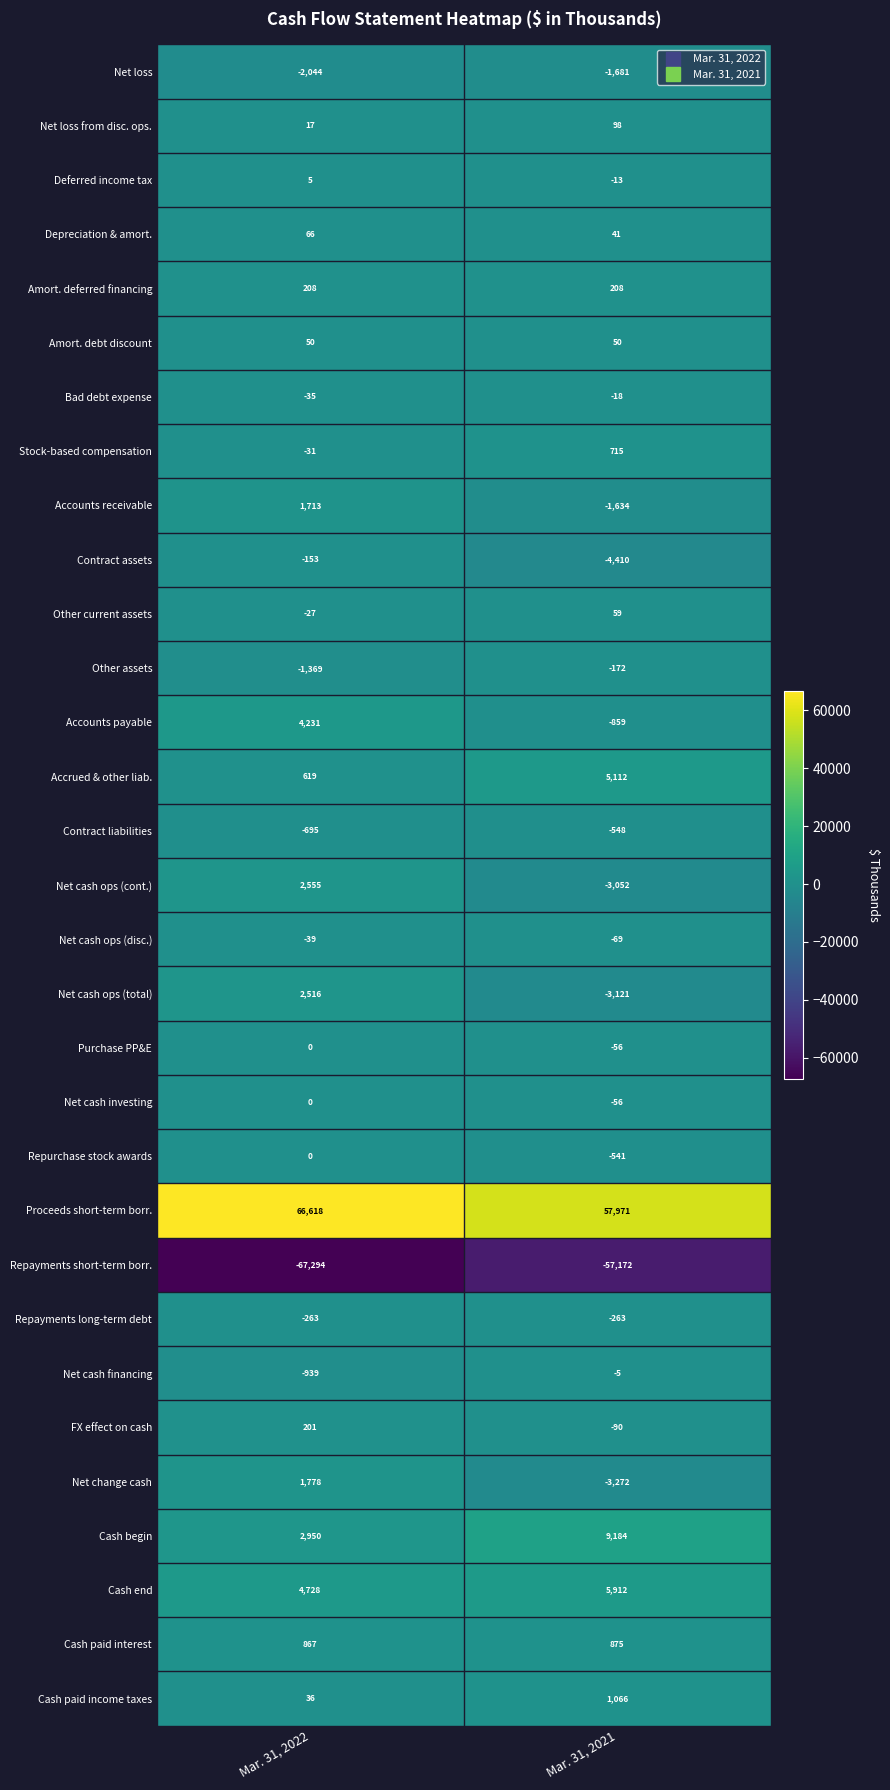

Which category has the lowest value in the Accounts receivable series?

Mar. 31, 2021